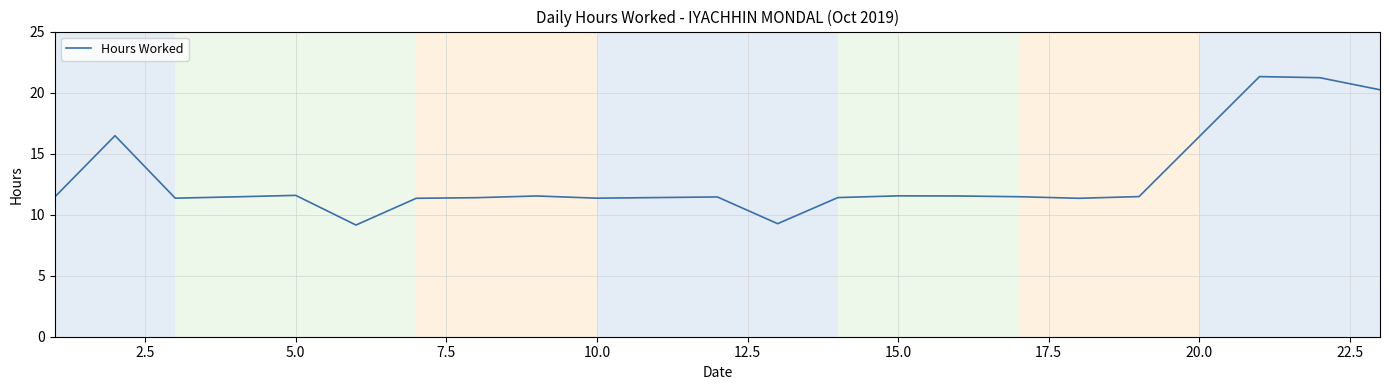

What is the difference between the maximum and minimum values?

12.2